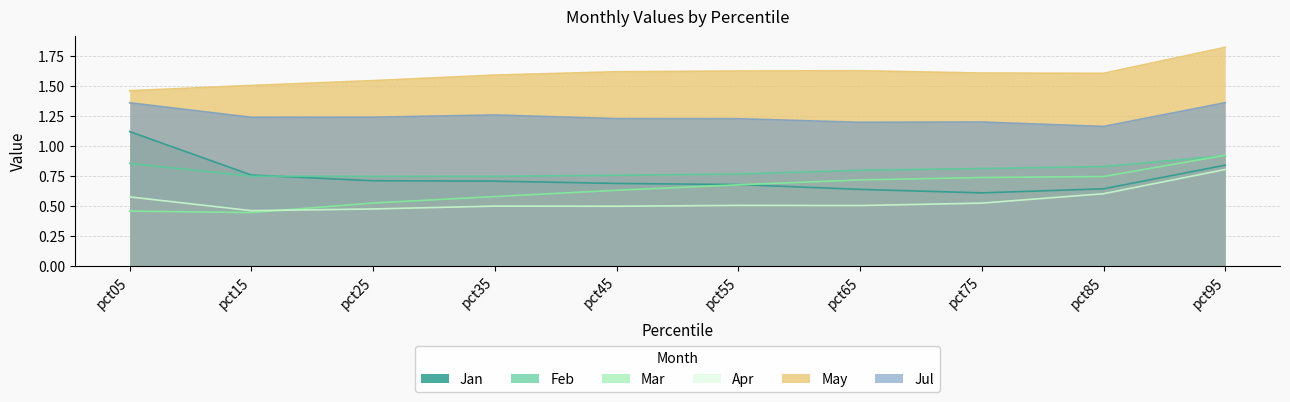

What is the value of the Mar point at the 2nd from the left?

0.4